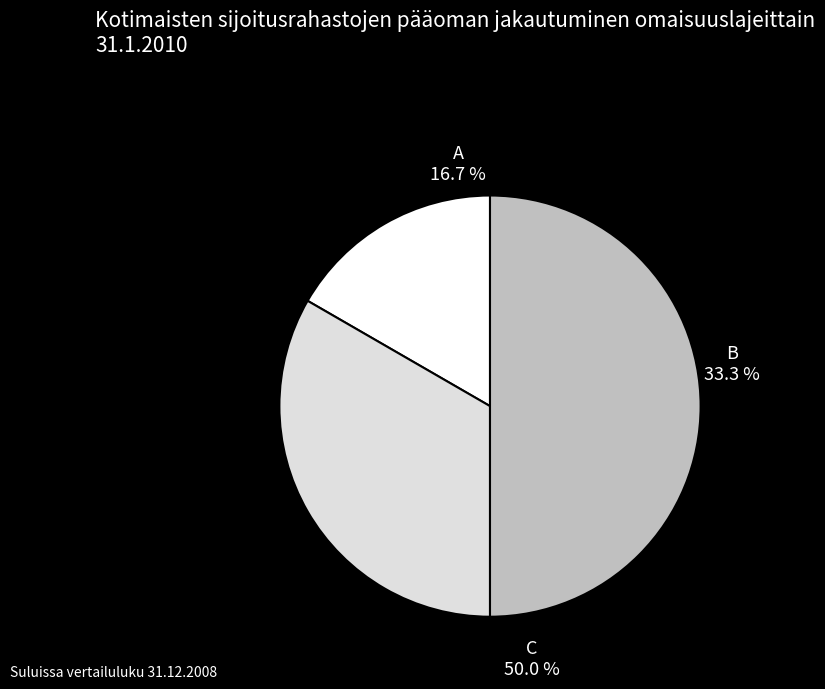

Which slice is the largest?

C